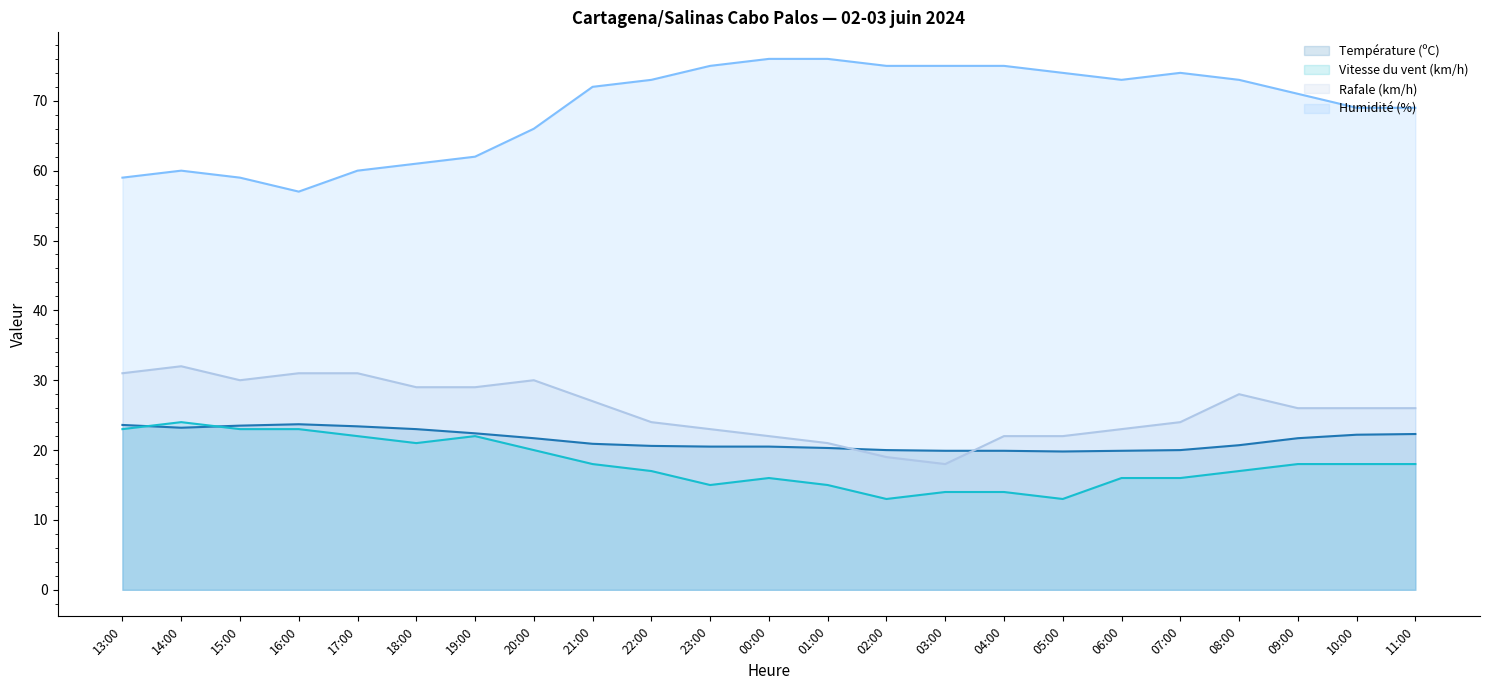

True or false: Rafale (km/h) and Humidité (%) intersect in this chart.

False